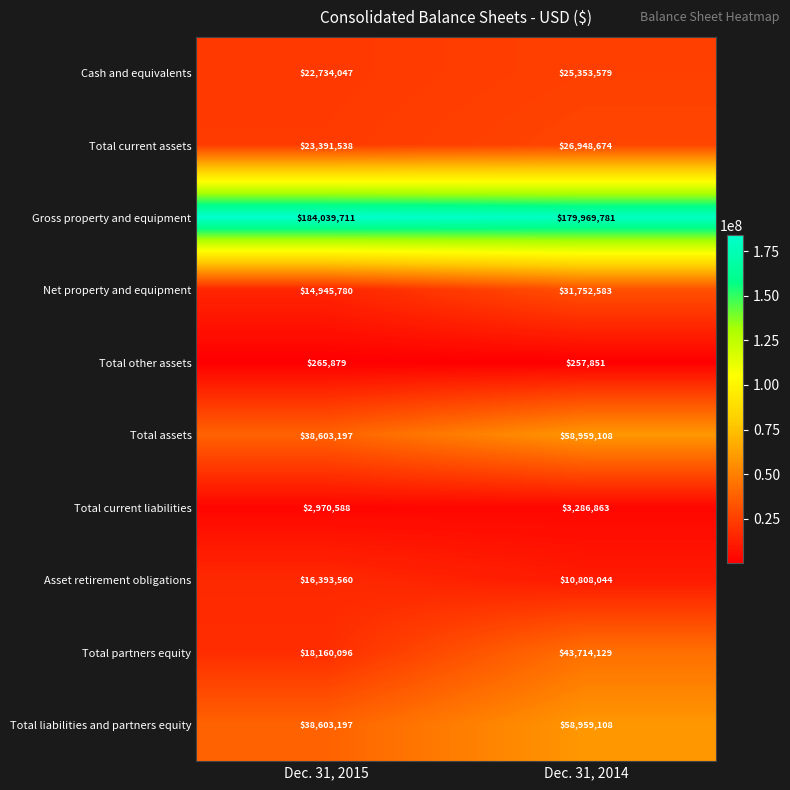

The Total partners equity series shows 43714129 at Dec. 31, 2014. True or false?

True